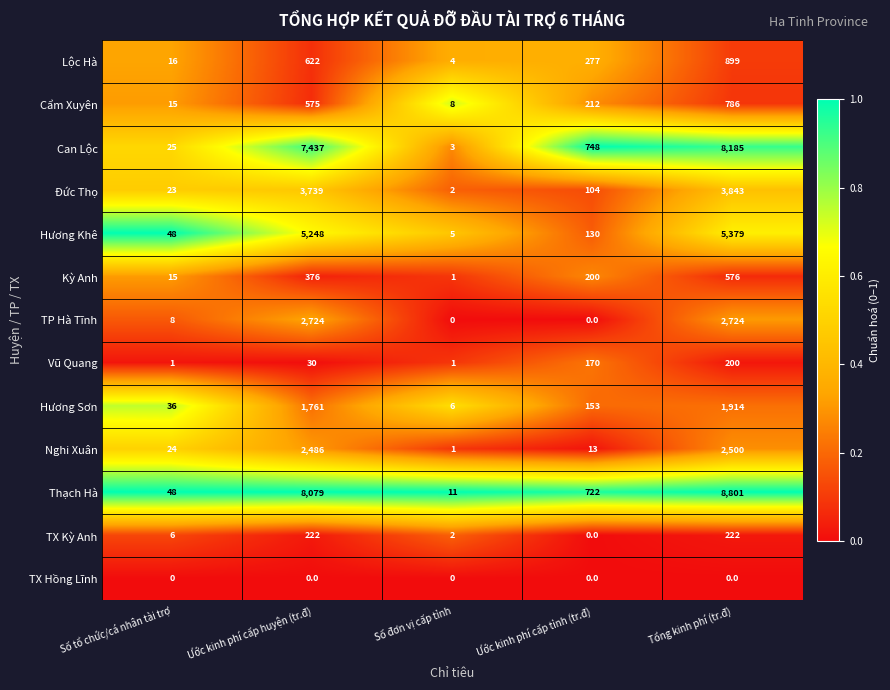

What is the difference between the maximum and second lowest values in the Kỳ Anh series?

561